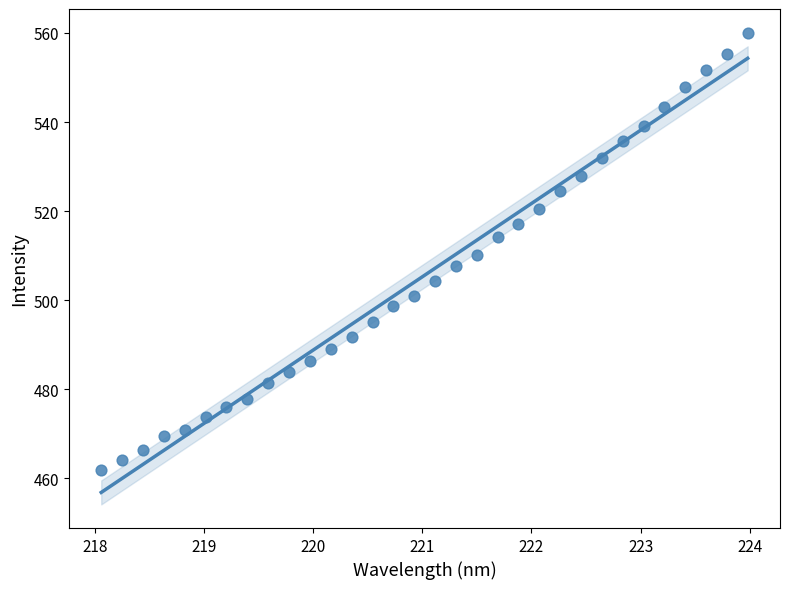

What is the range of Y values (max minus min)?

98.3